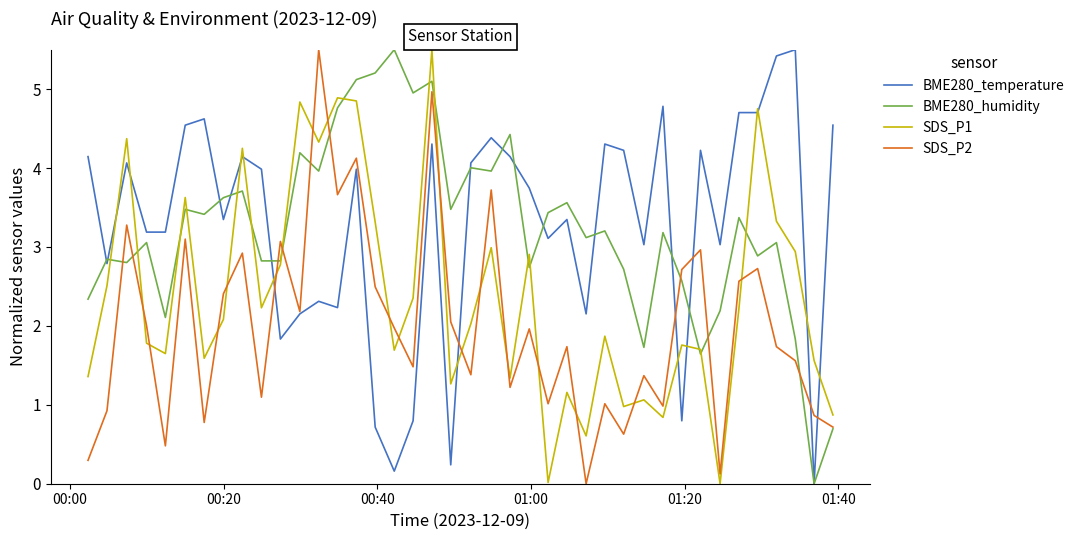

True or false: SDS_P1 and SDS_P2 intersect in this chart.

True